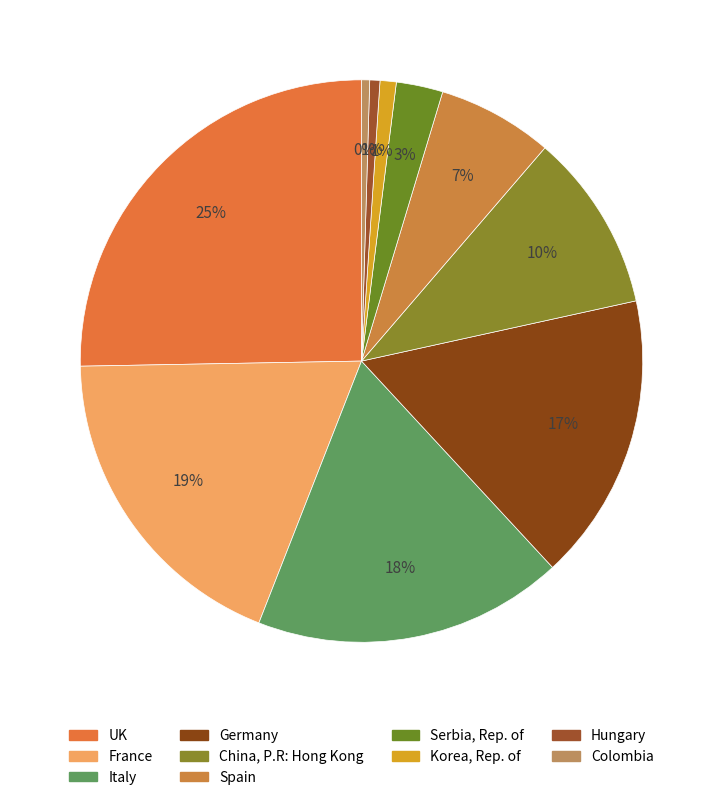

Count the number of slices in the pie.

10